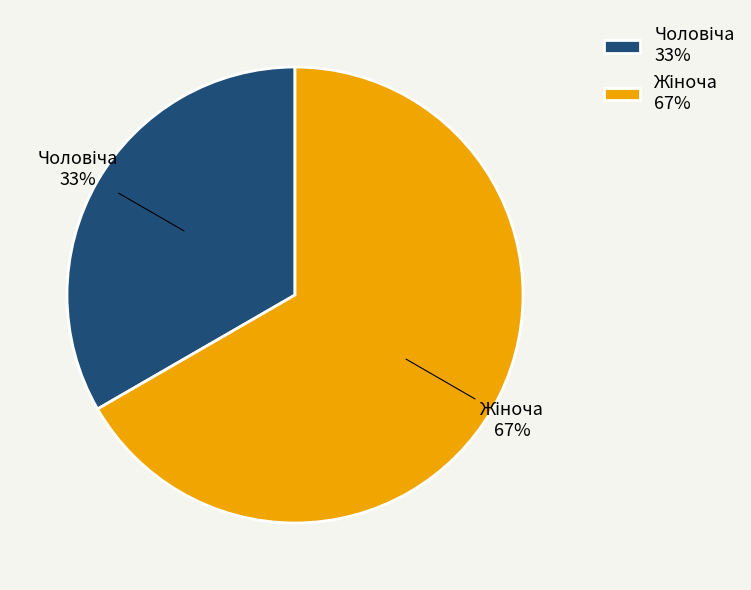

To the nearest percent, what is the average slice percentage?

50%